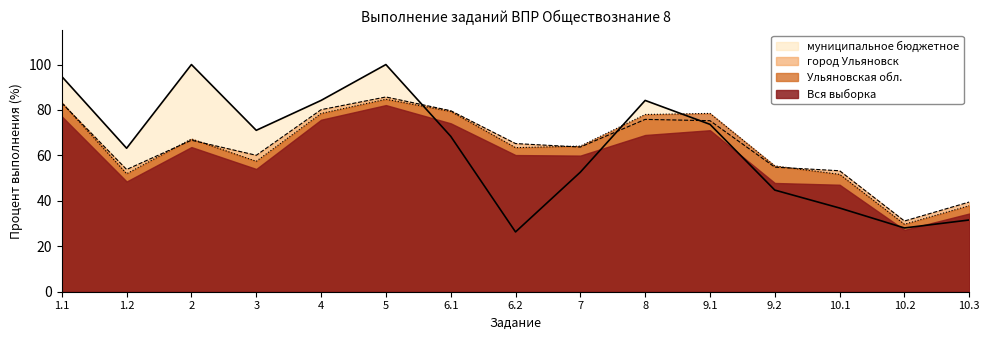

Which series has the widest spread of values?

муниципальное бюджетное